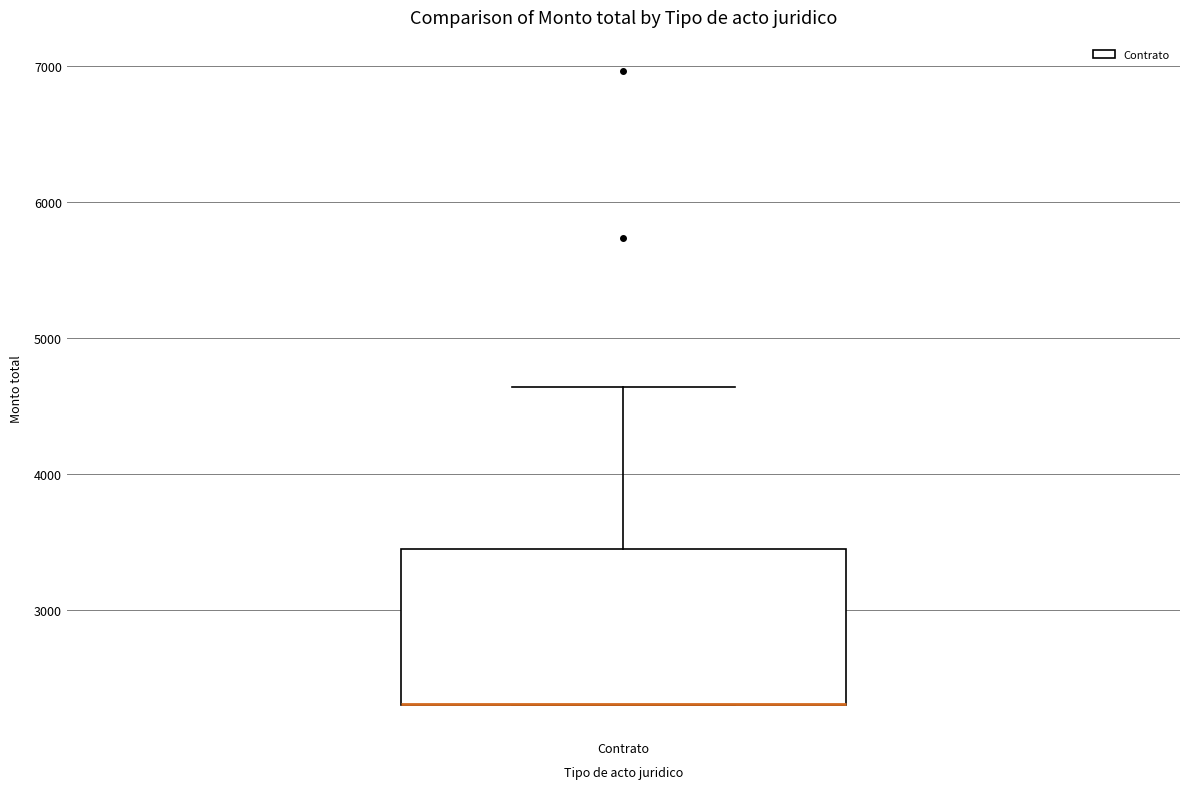

Where is the lower edge of the box for Contrato on the y-axis? The values are not printed on the chart, so give them approximately, as read against the axis.

2300